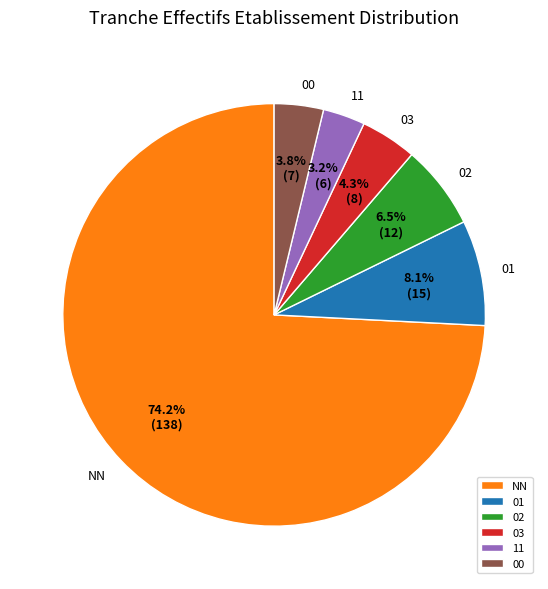

Which category has the biggest portion of the pie?

NN